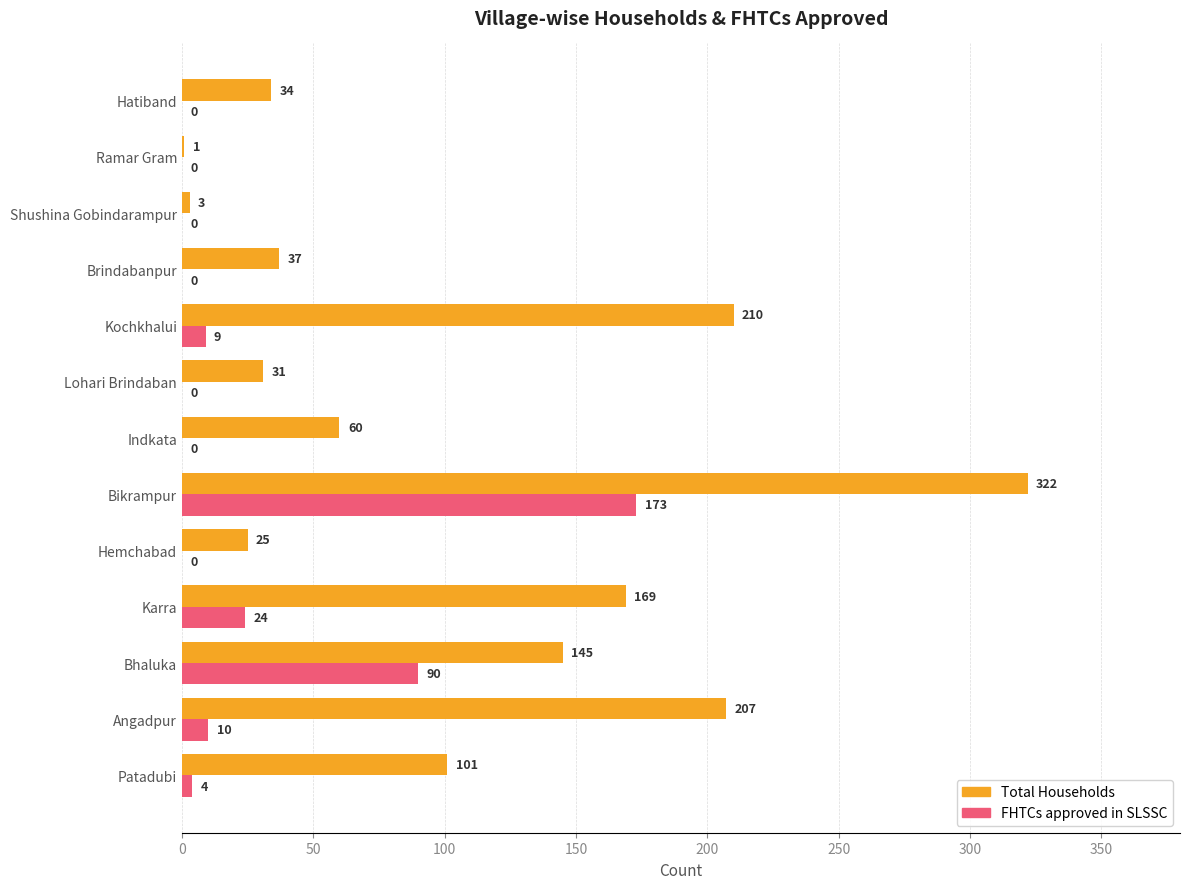

At which label is Total Households closest to 161?

Karra